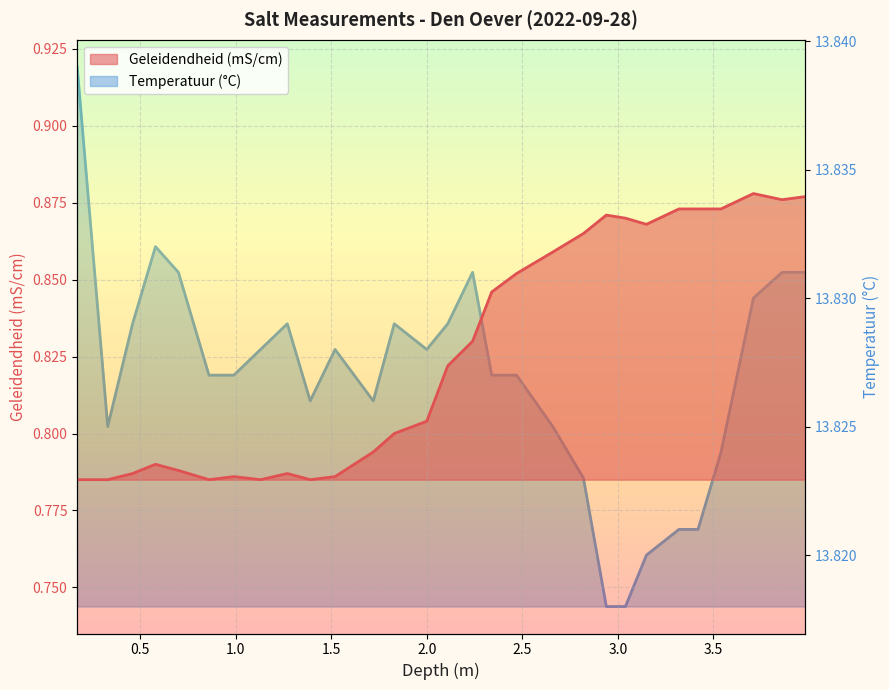

Reading left to right, transcribe all the data shown in this chart.

Geleidendheid (mS/cm): 0.8	0.8	0.8	0.8	0.8	0.8	0.8	0.8	0.8	0.8	0.8	0.8	0.8	0.8	0.8	0.8	0.8	0.9	0.9	0.9	0.9	0.9	0.9	0.9	0.9	0.9	0.9	0.9	0.9
Temperatuur (°C): 13.8	13.8	13.8	13.8	13.8	13.8	13.8	13.8	13.8	13.8	13.8	13.8	13.8	13.8	13.8	13.8	13.8	13.8	13.8	13.8	13.8	13.8	13.8	13.8	13.8	13.8	13.8	13.8	13.8